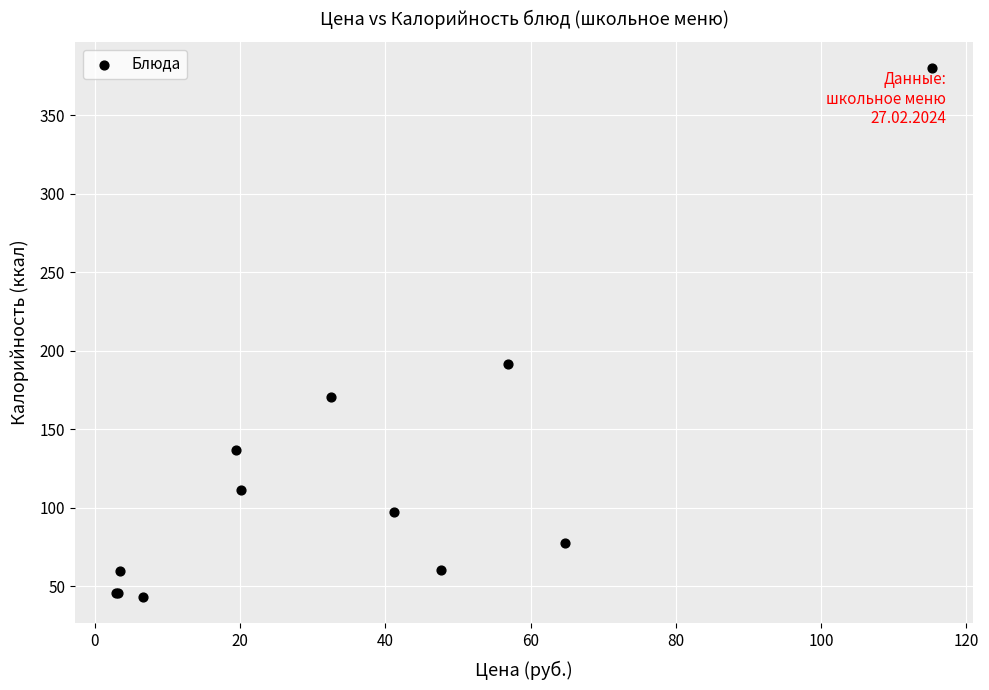

What Y value in the scatter plot is closest to 211?

191.6